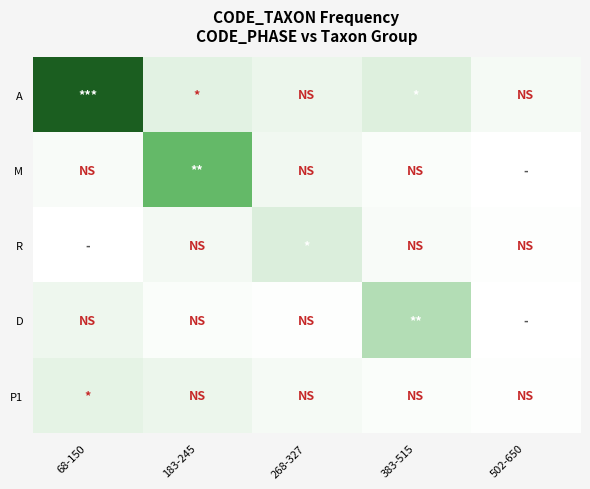

Rank the series by their maximum value, from lowest to highest.

P1, R, D, M, A